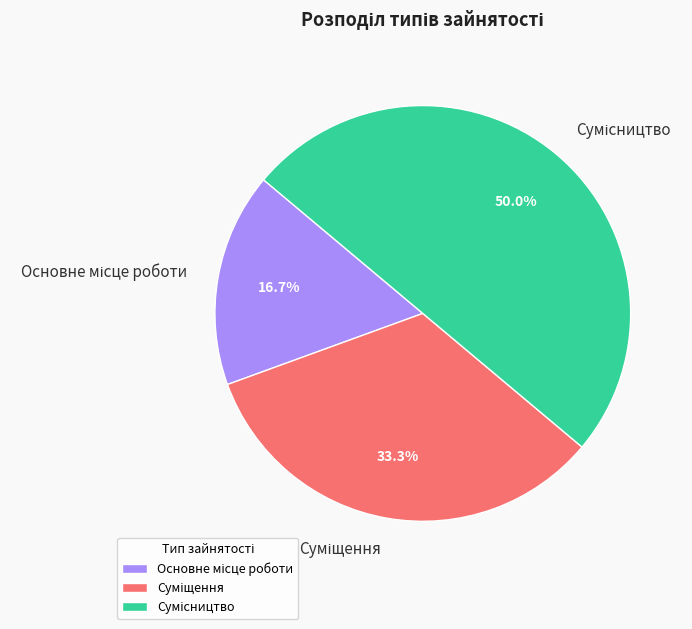

True or false: Суміщення accounts for 33% of the total.

True